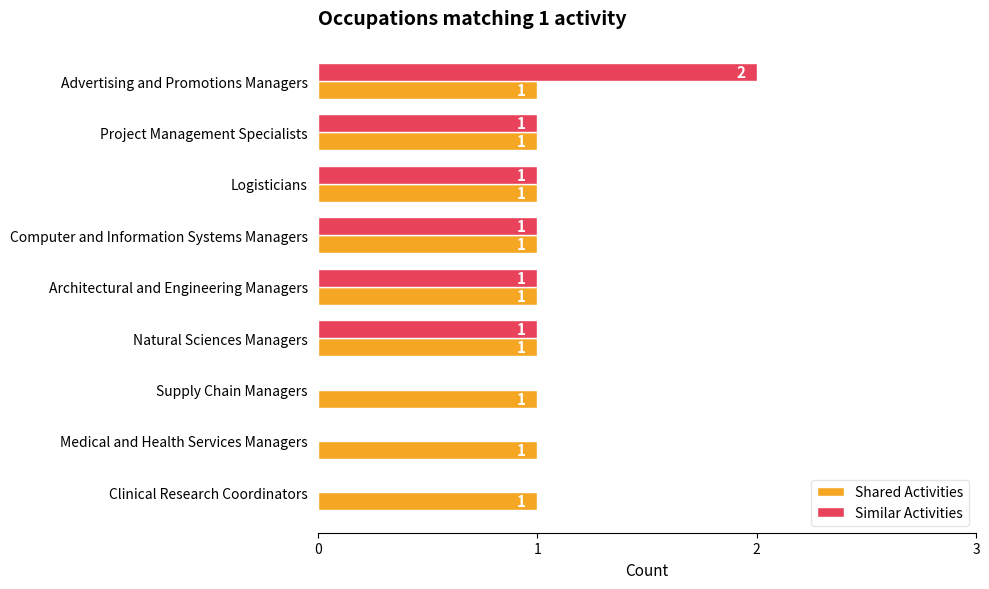

How many Similar Activities values are between 0 and 1?

8